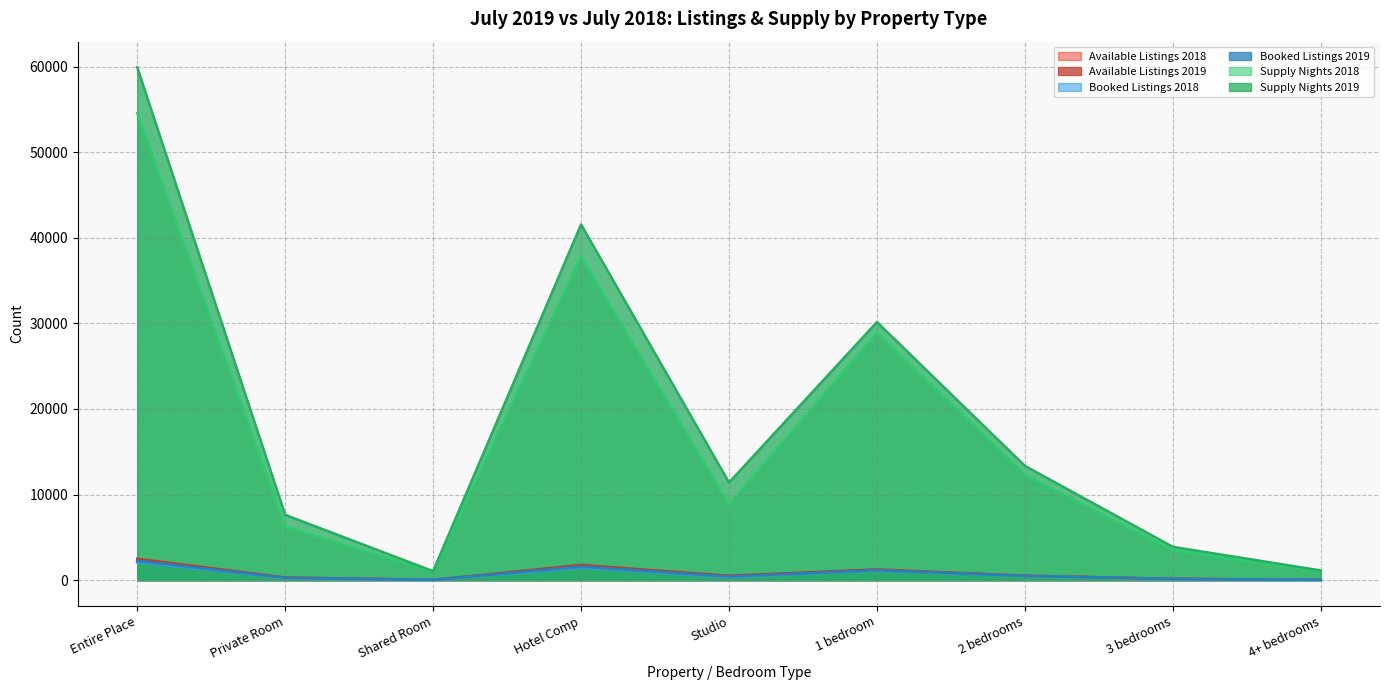

True or false: Supply Nights 2019 has a value of 13349 at 2 bedrooms.

True